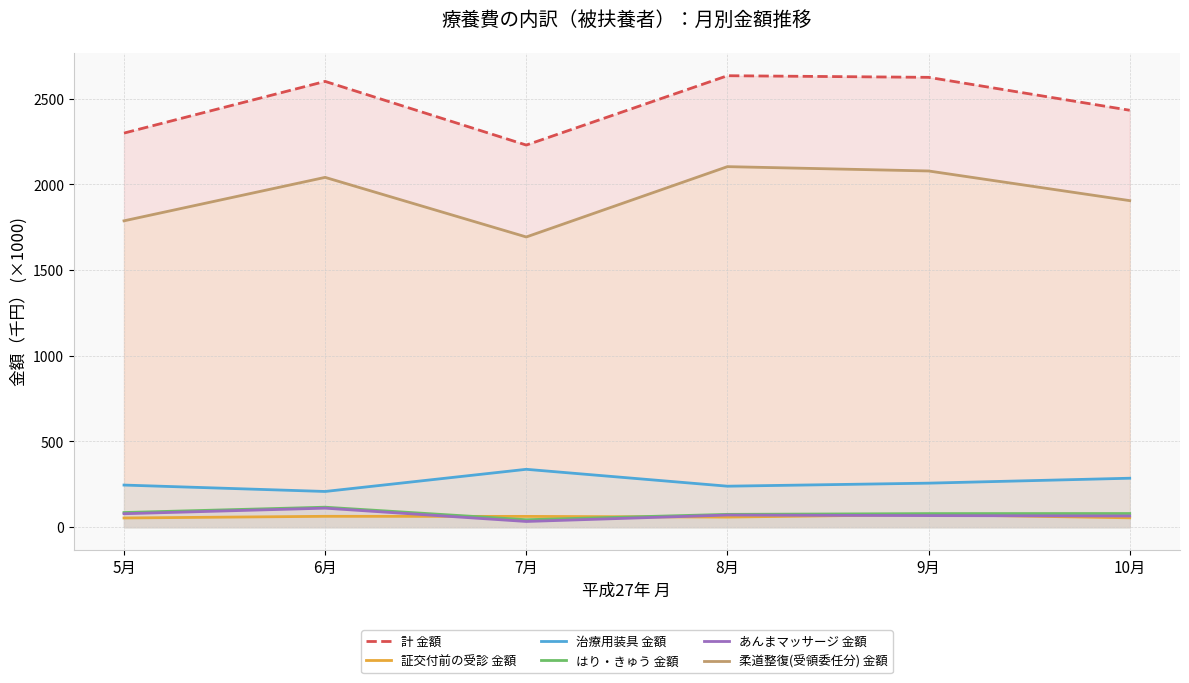

How many interior local peaks does the 治療用装具 金額 series have?

1